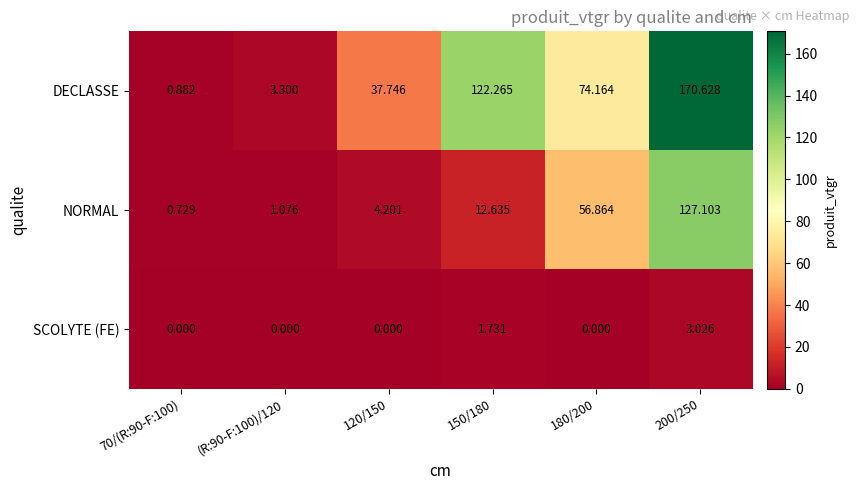

Rank the series by their average value, from highest to lowest.

DECLASSE, NORMAL, SCOLYTE (FE)